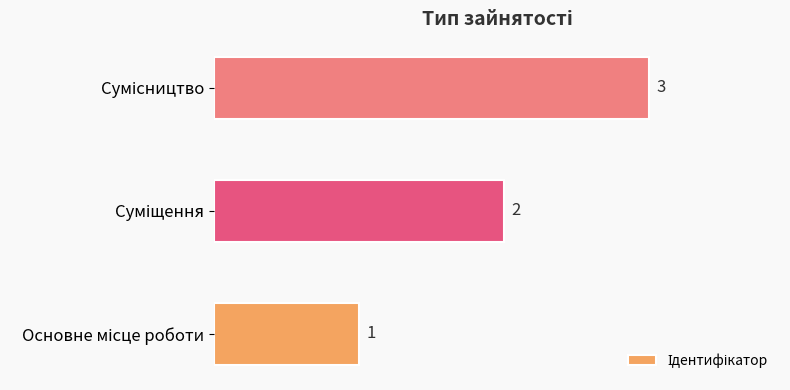

Are the bars horizontal?

Yes